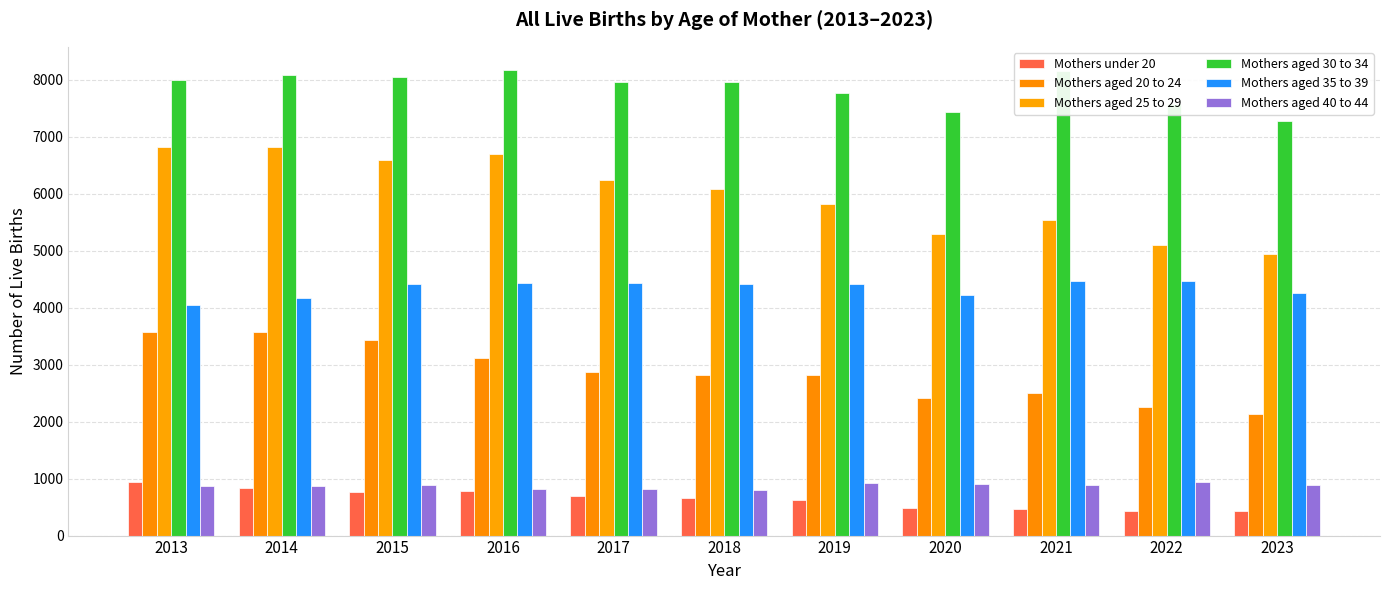

What is the average value of the Mothers aged 25 to 29 series?

5999